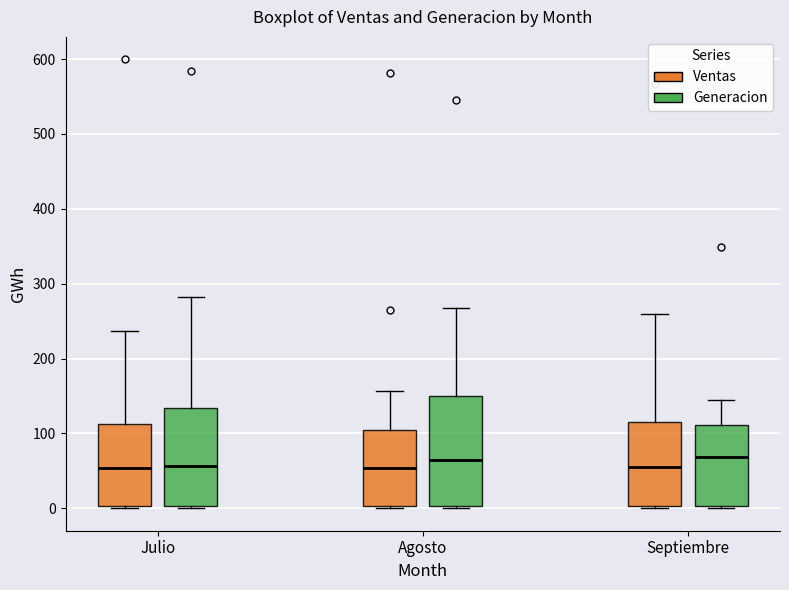

Which box is the tallest, from its lower edge to its upper edge?

Agosto (Generacion)